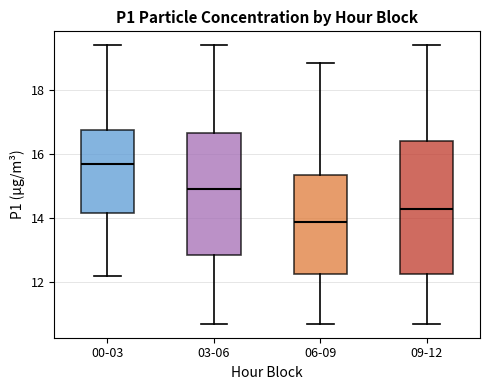

Which box has the highest median line?

00-03